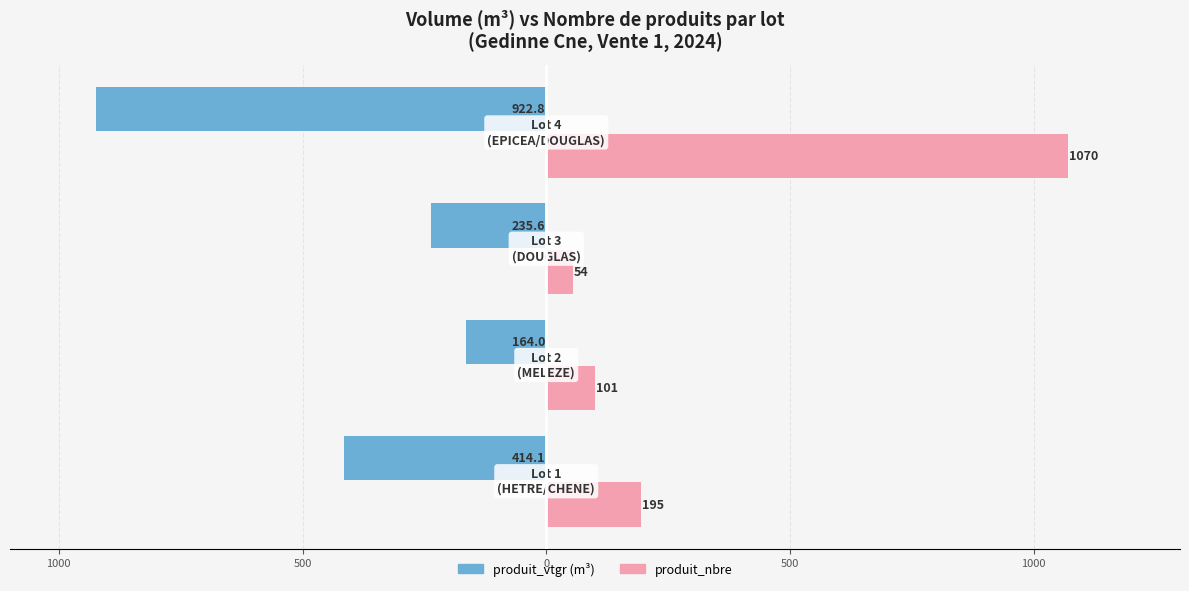

What are all the series names shown in the legend?

produit_vtgr (m³), produit_nbre